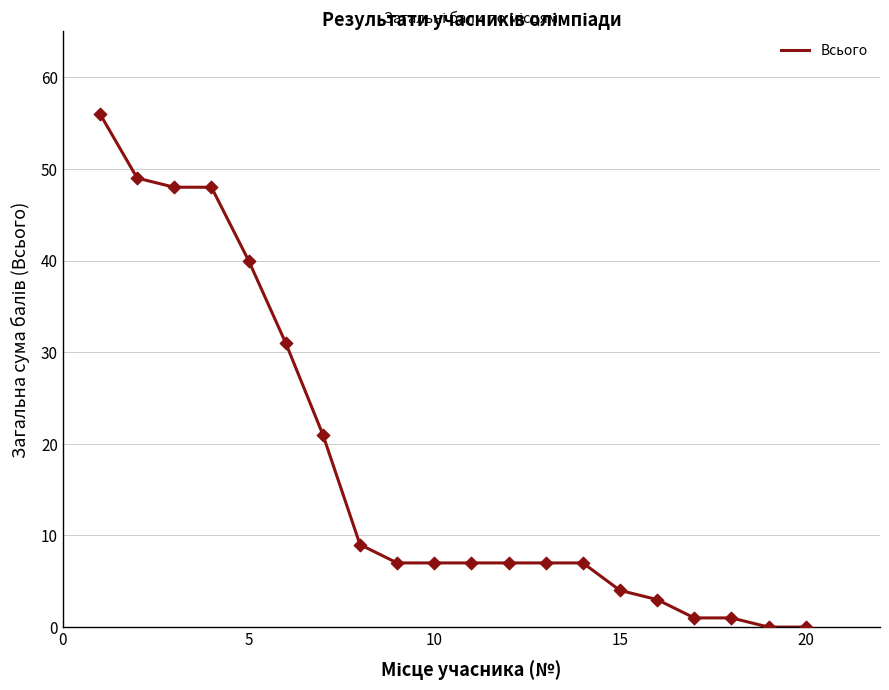

What is the difference between the maximum and minimum values?

56